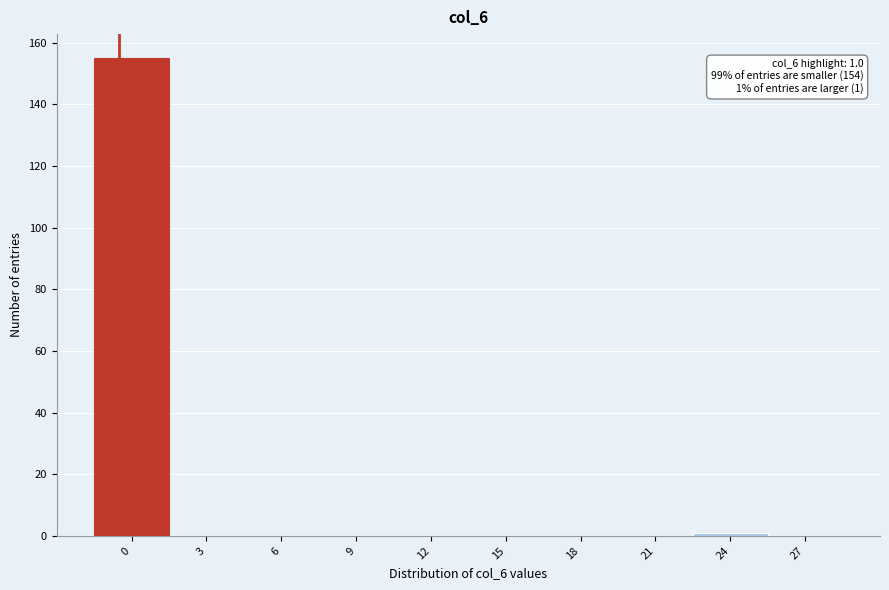

Reading left to right, extract all data points from this chart.

0=155	3=0	6=0	9=0	12=0	15=0	18=0	21=0	24=1	27=0